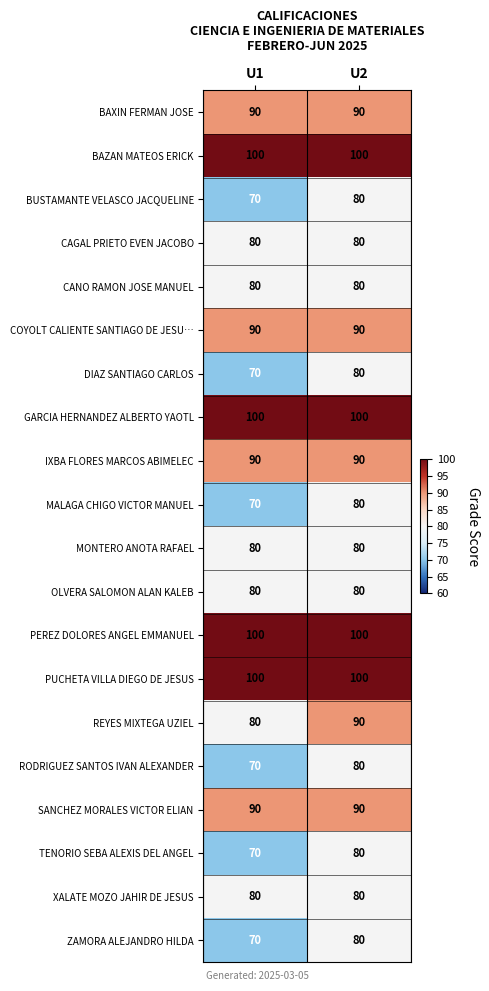

Rank the categories by ZAMORA ALEJANDRO HILDA value from highest to lowest.

U2, U1